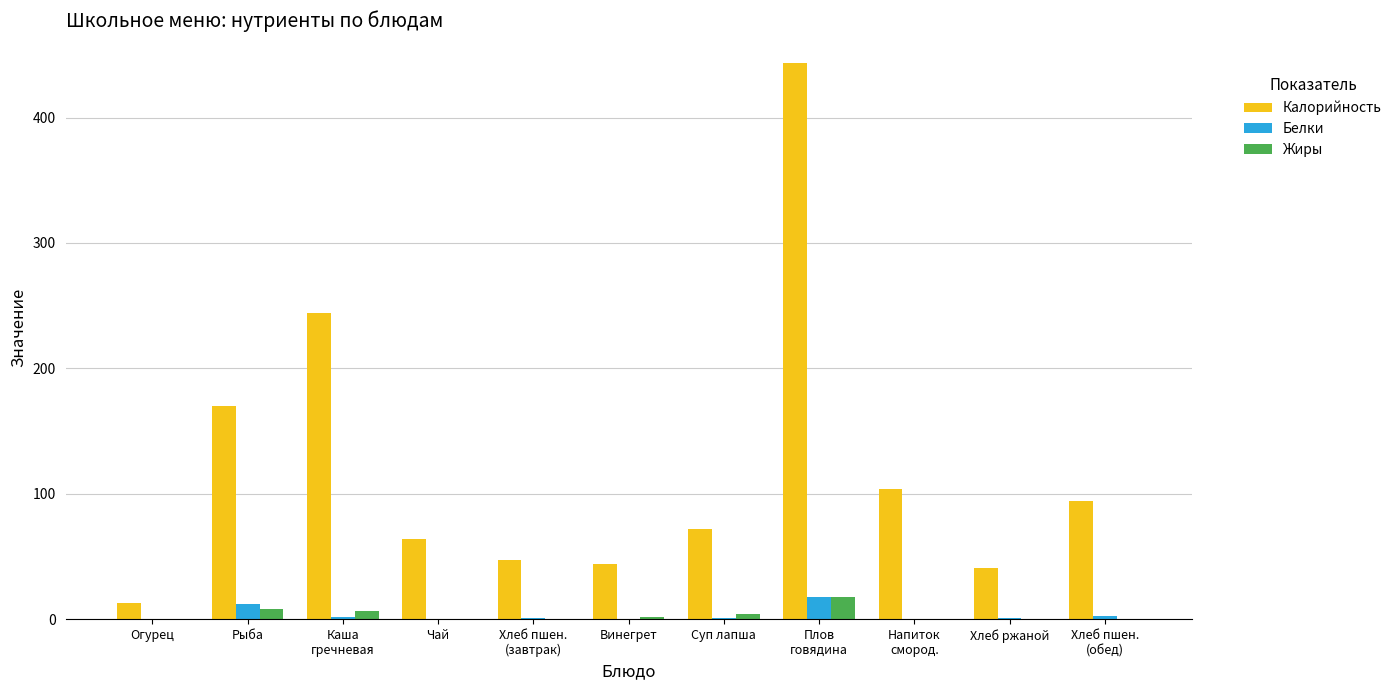

Between Хлеб пшен.
(завтрак) and Плов
говядина, which series saw the biggest shift?

Калорийность